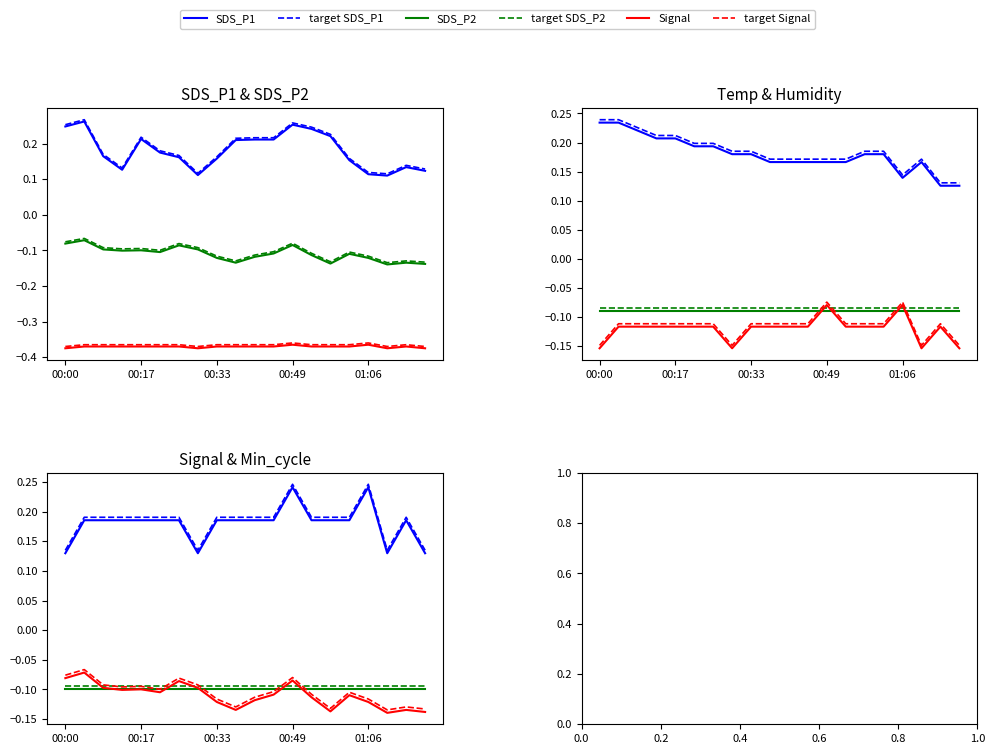

True or false: SDS_P2 and Signal cross at least once.

False